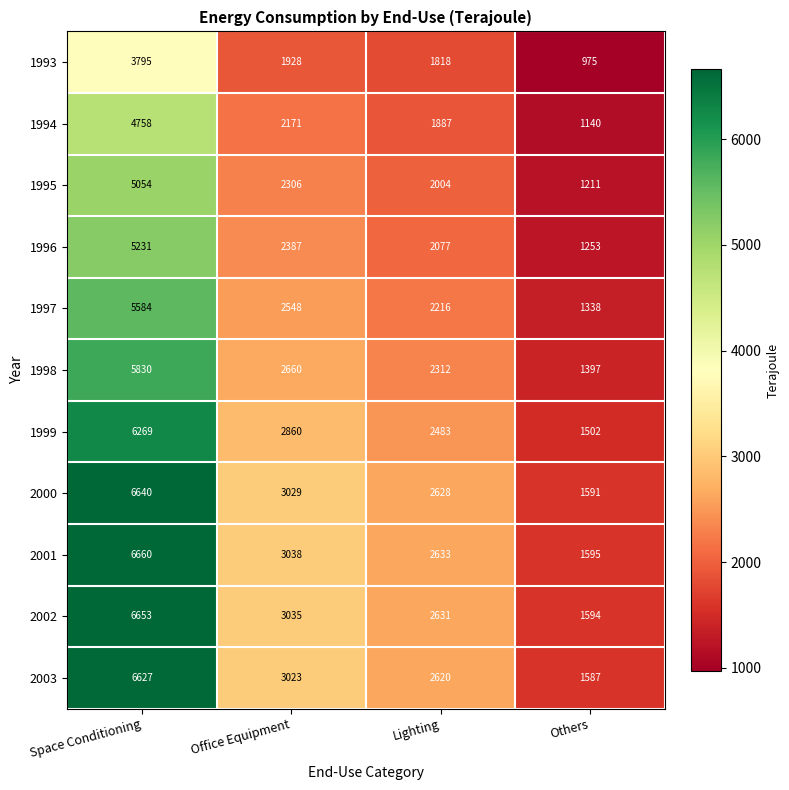

Which series has the largest range (max minus min)?

2001